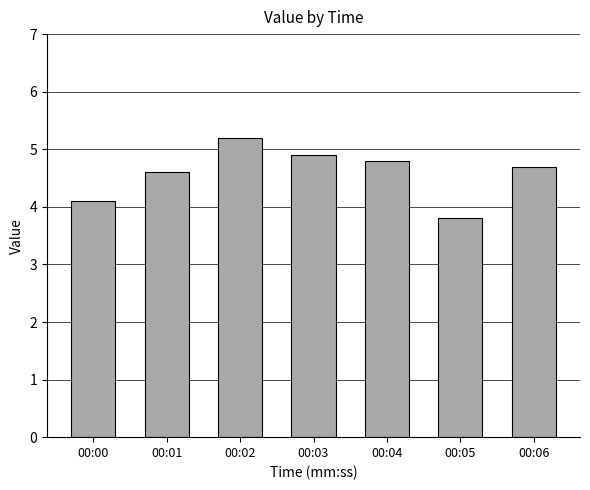

How many data points are less than 4?

1